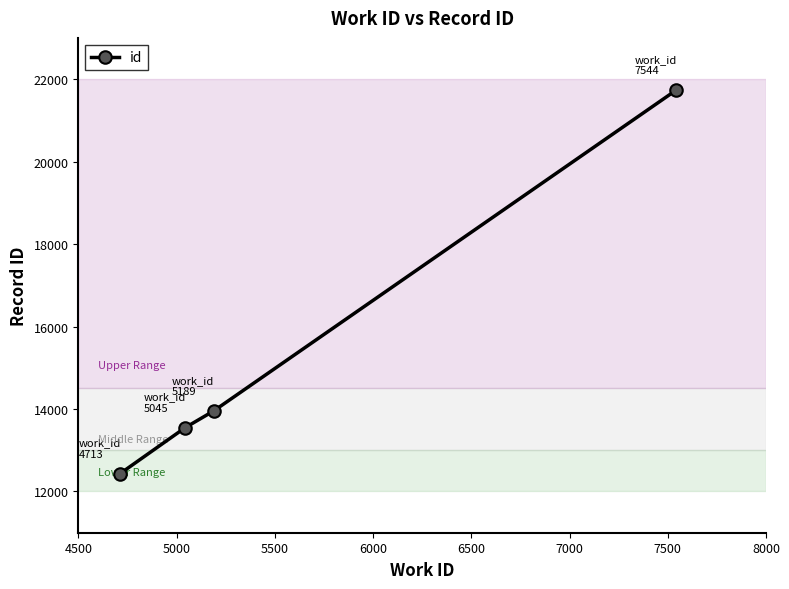

True or false: there are more than 1 points higher than both neighbors.

False